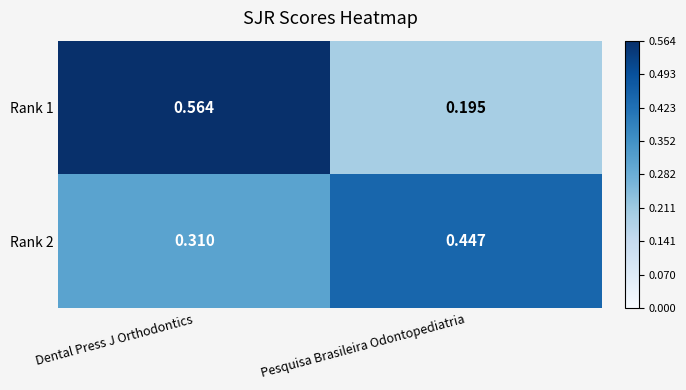

Rank the series by their maximum value, from lowest to highest.

Rank 2, Rank 1